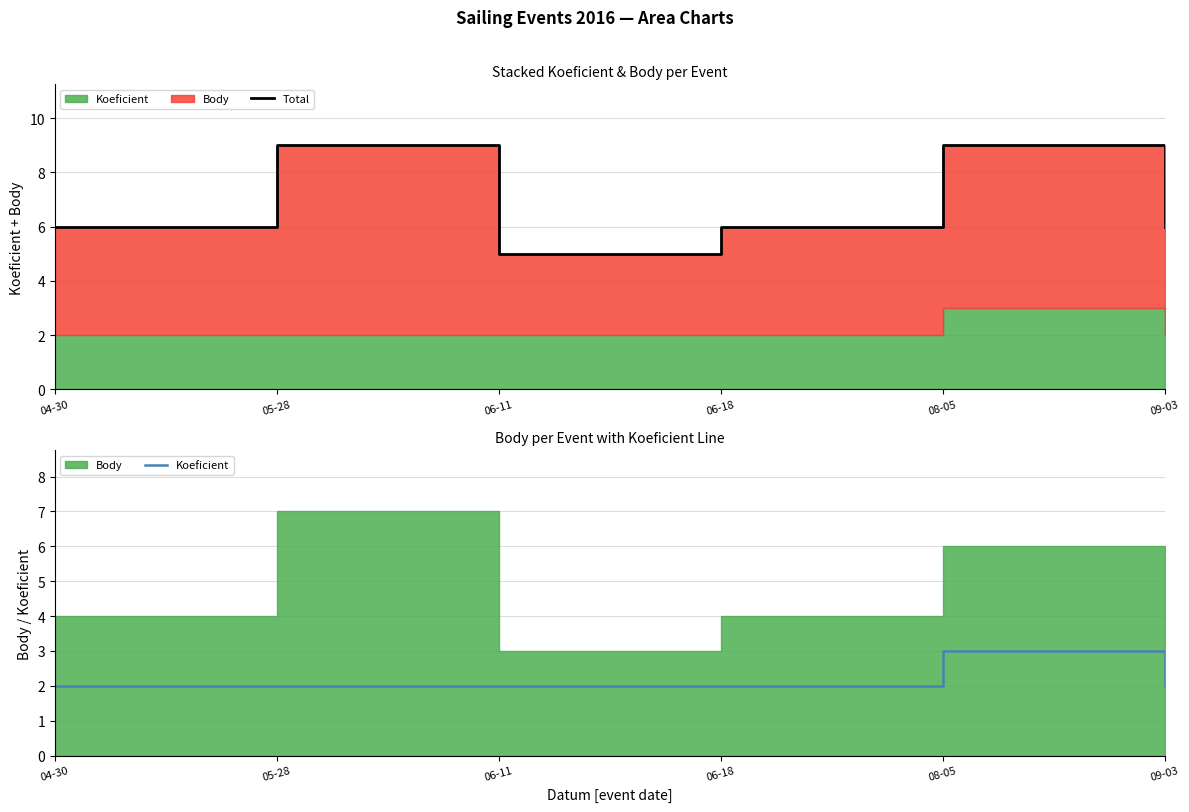

What position from the left is 08-05?

5